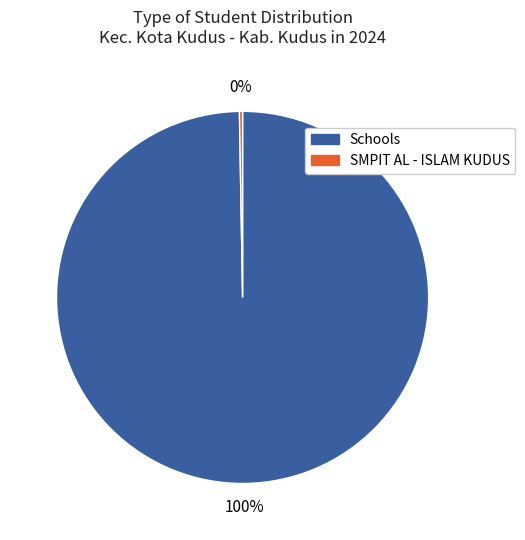

Is there any slice that represents more than half of the pie?

Yes